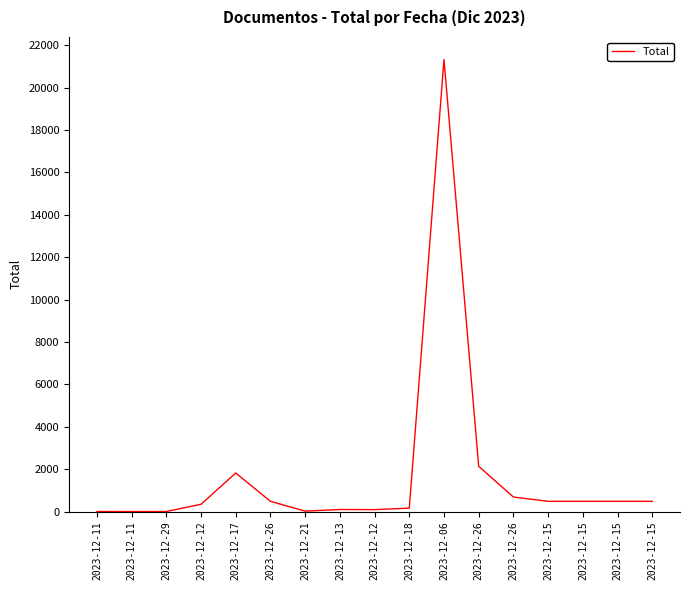

List the labels in order of value, largest first.

2023-12-06, 2023-12-26, 2023-12-17, 2023-12-26, 2023-12-26, 2023-12-15, 2023-12-15, 2023-12-15, 2023-12-15, 2023-12-12, 2023-12-18, 2023-12-13, 2023-12-12, 2023-12-21, 2023-12-11, 2023-12-29, 2023-12-11